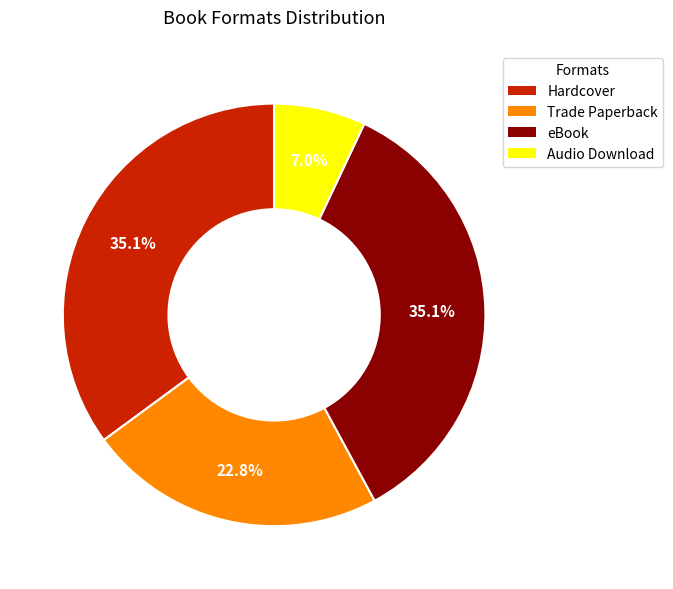

The Trade Paperback slice represents 14% of the pie. True or false?

False